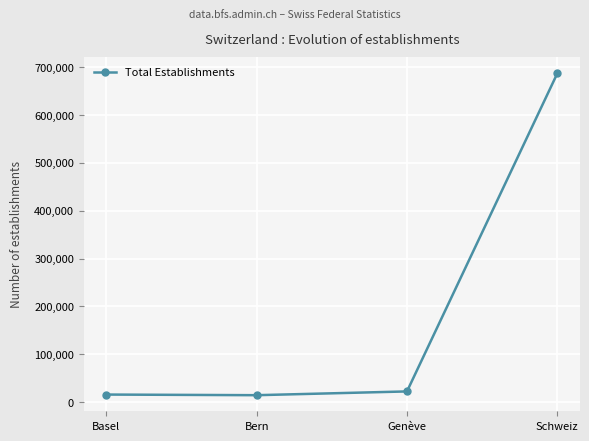

Which label corresponds to the largest value in the chart?

Schweiz